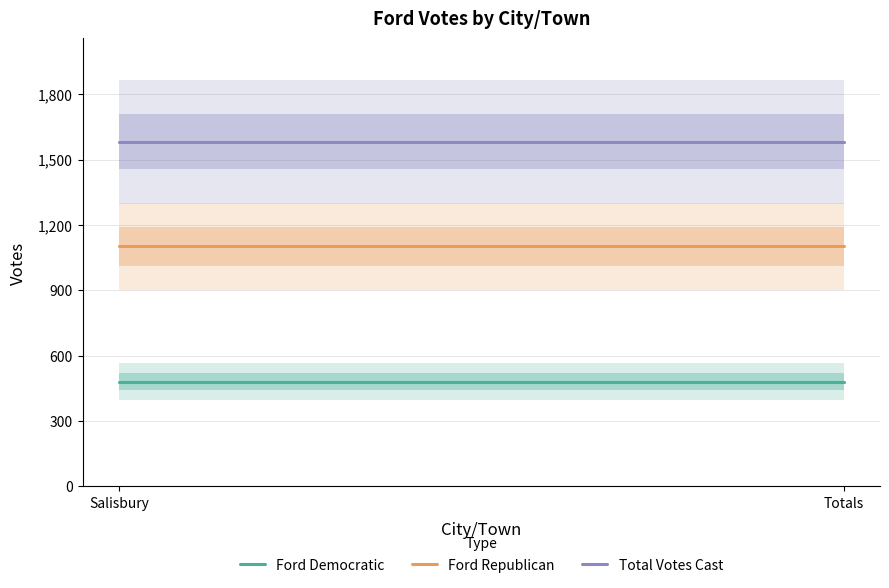

True or false: Total Votes Cast has a value of 722 at Totals.

False